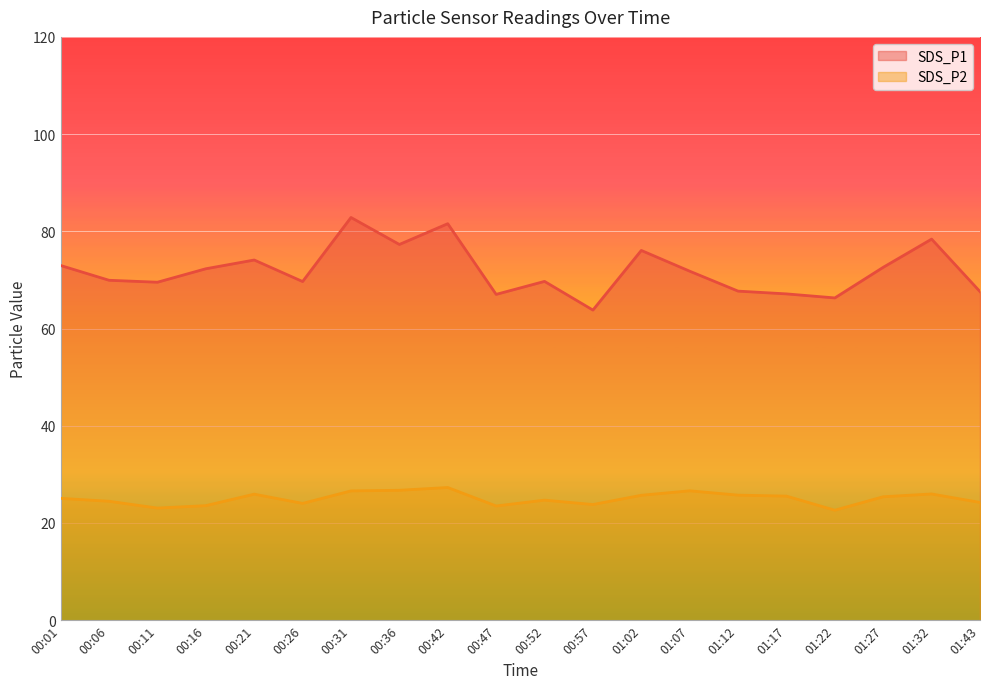

Reading right to left, list all the values displayed in this chart.

SDS_P1: 67.6	78.4	72.6	66.3	67.1	67.7	71.8	76.1	63.8	69.7	67.0	81.6	77.3	82.8	69.7	74.1	72.3	69.5	69.9	73.0
SDS_P2: 24.2	26.0	25.4	22.6	25.5	25.7	26.6	25.7	23.8	24.7	23.5	27.3	26.7	26.6	24.0	25.9	23.6	23.1	24.5	25.1